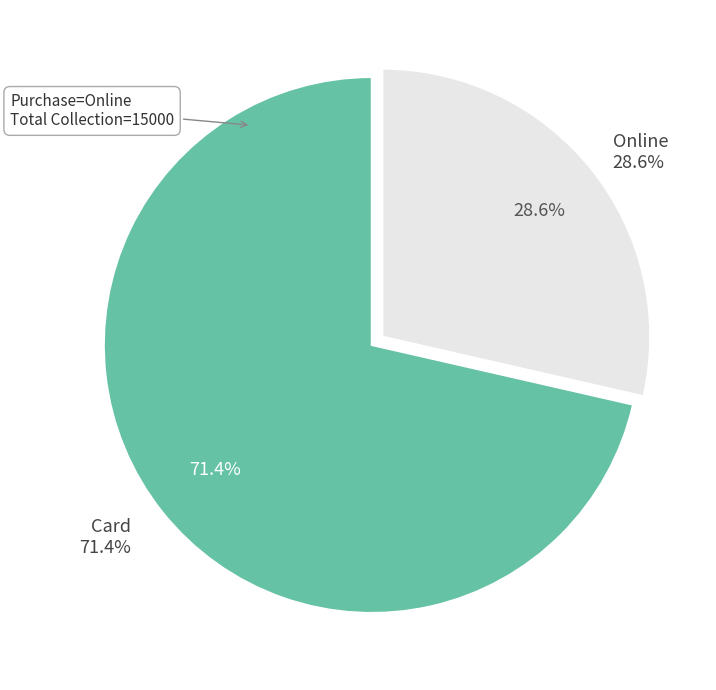

How many slices are in this pie chart?

2